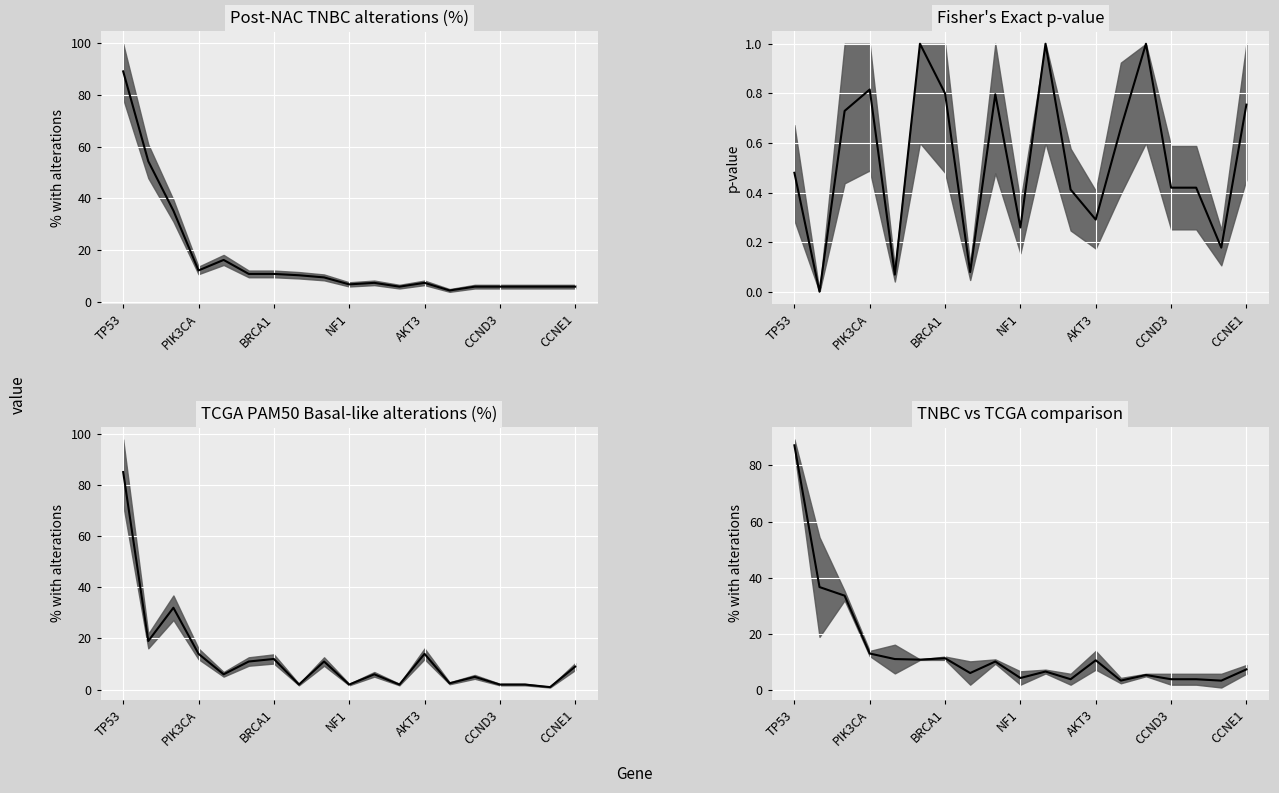

List the series in order of their peak value, highest first.

Post-NAC TNBC with alterations (%) median, TNBC vs TCGA comparison median, TCGA PAM50 Basal-like with alterations (%) median, Fisher's Exact p-value (two-tailed) median